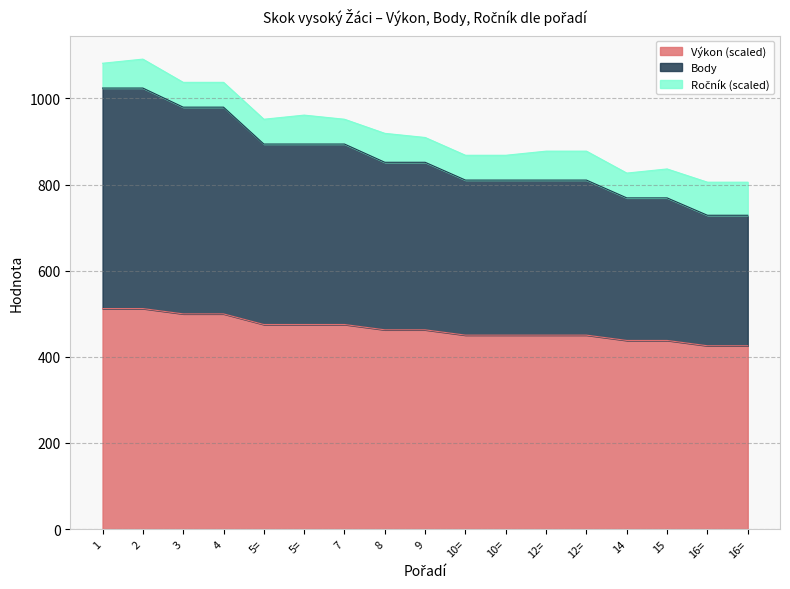

True or false: Body and Výkon cross at least once.

False